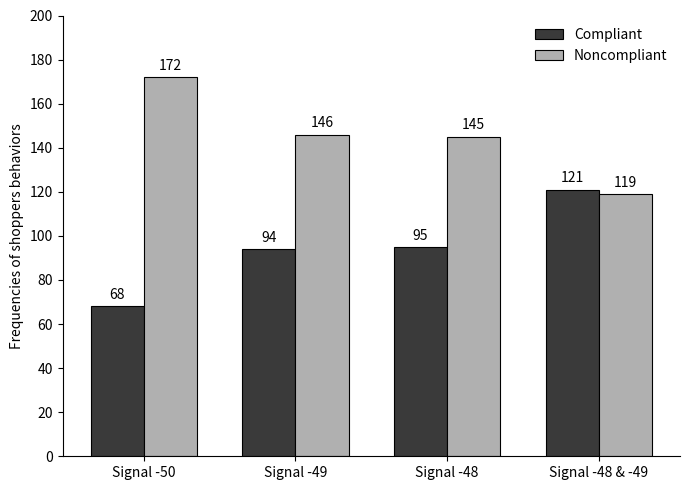

What are all the series names shown in the legend?

Compliant, Noncompliant